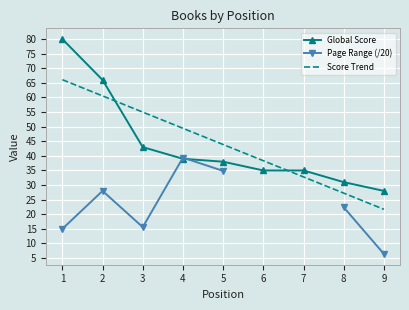

What are all the series names shown in the legend?

Global Score, Page Range (/20), Score Trend